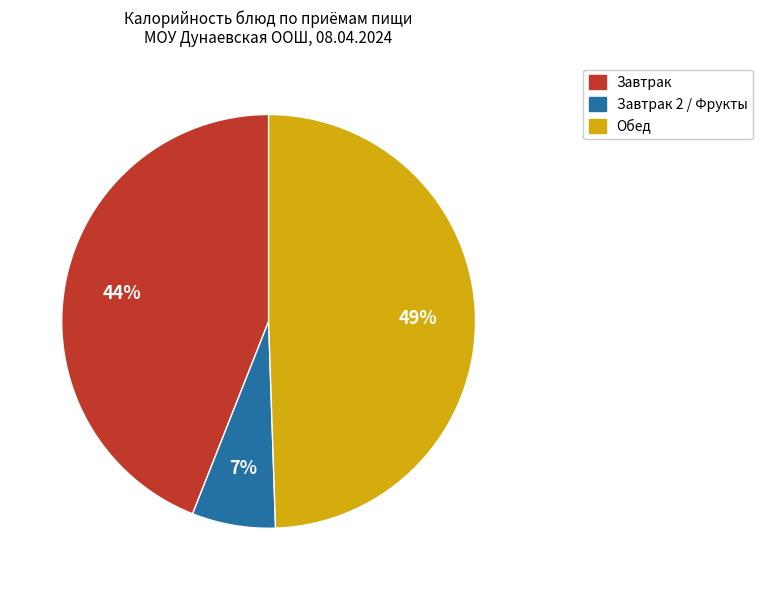

To the nearest percent, what is the average slice percentage?

33%